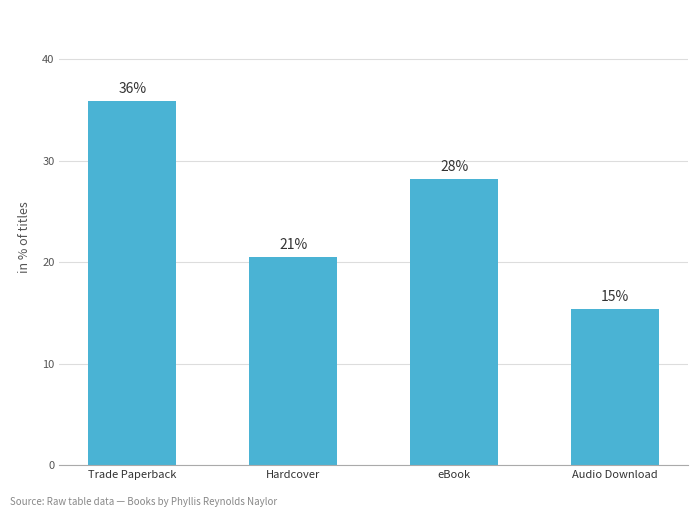

The value at Hardcover is 20.5. True or false?

True